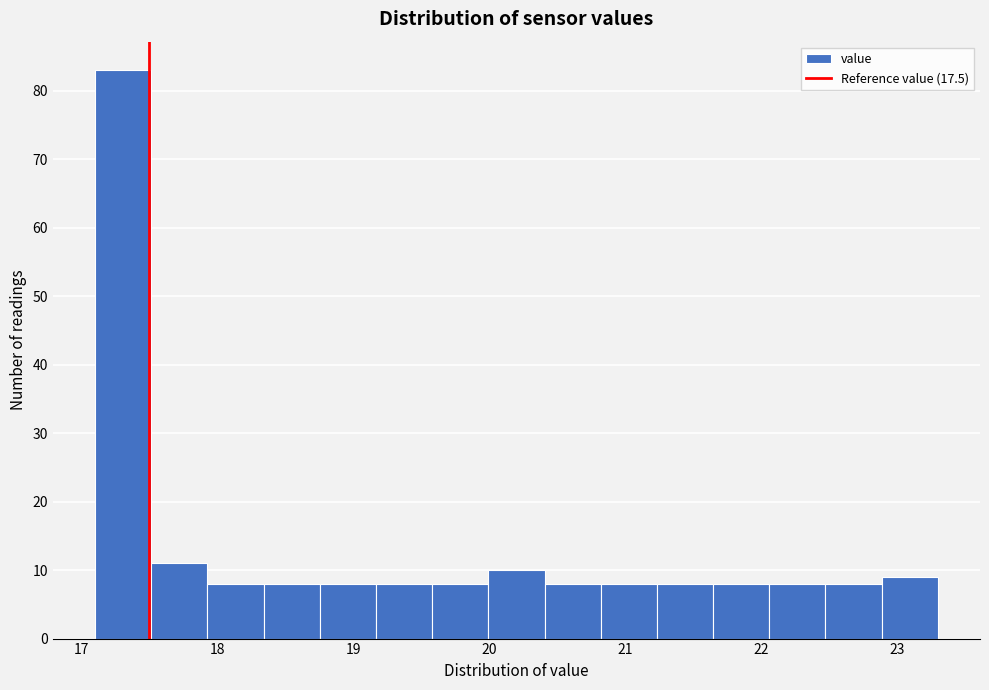

What is the height of the bar covering 22.5 to 22.9 on the x-axis? Neither the bar edges nor the heights are printed on the chart, so give them approximately, as read against the axes.

8